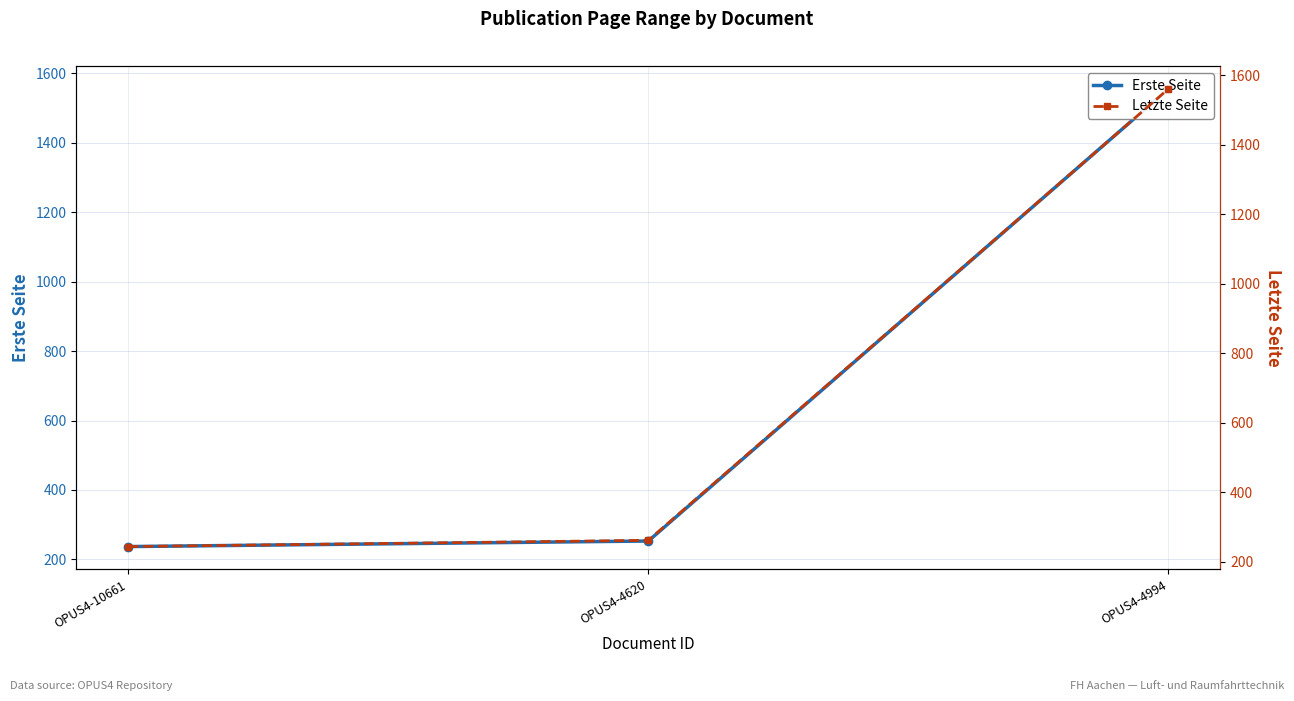

Rank the series by their average value, from lowest to highest.

Erste Seite, Letzte Seite